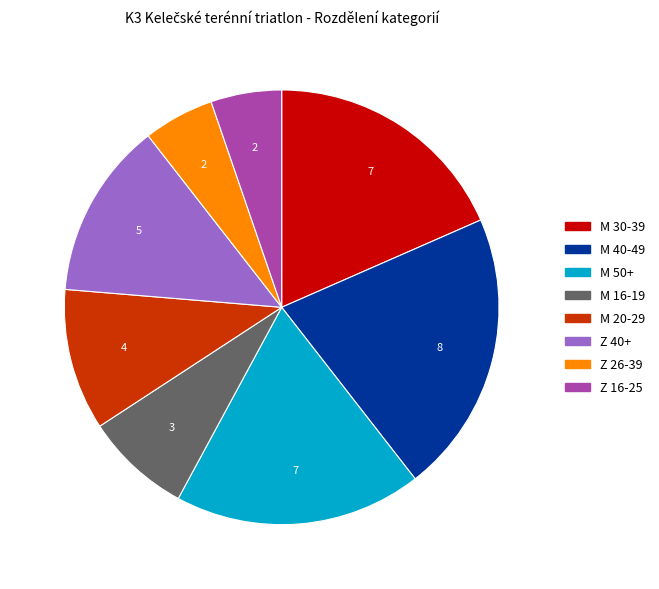

Does M 50+ account for over 50% of the chart?

No